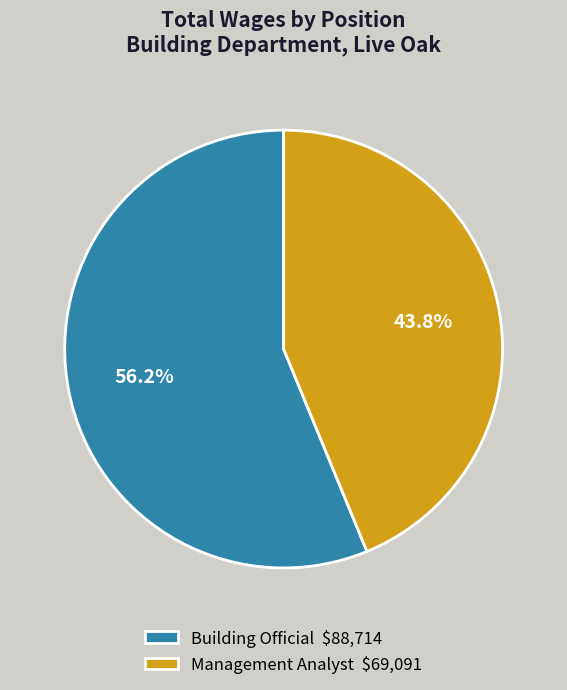

Which slice represents more than half of the pie?

Building Official